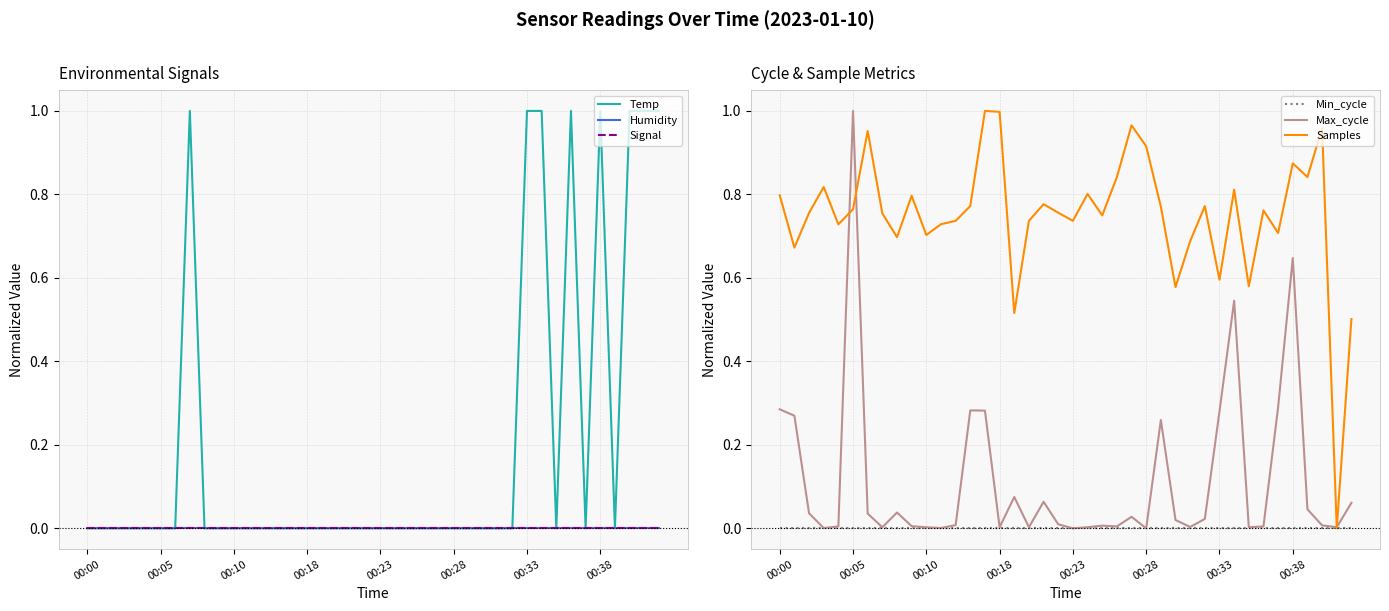

How many lines are shown in the chart?

6